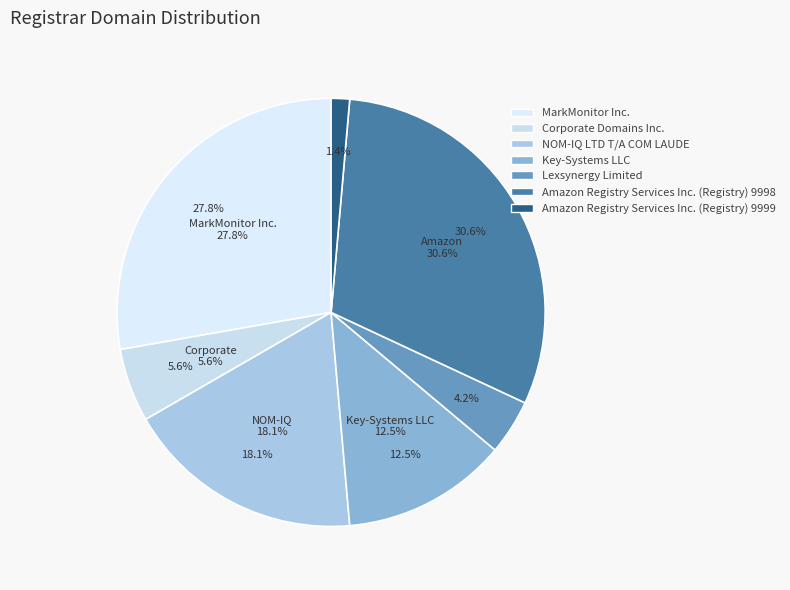

What is the smallest slice in the pie chart?

Amazon Registry Services Inc. (Registry) 9999